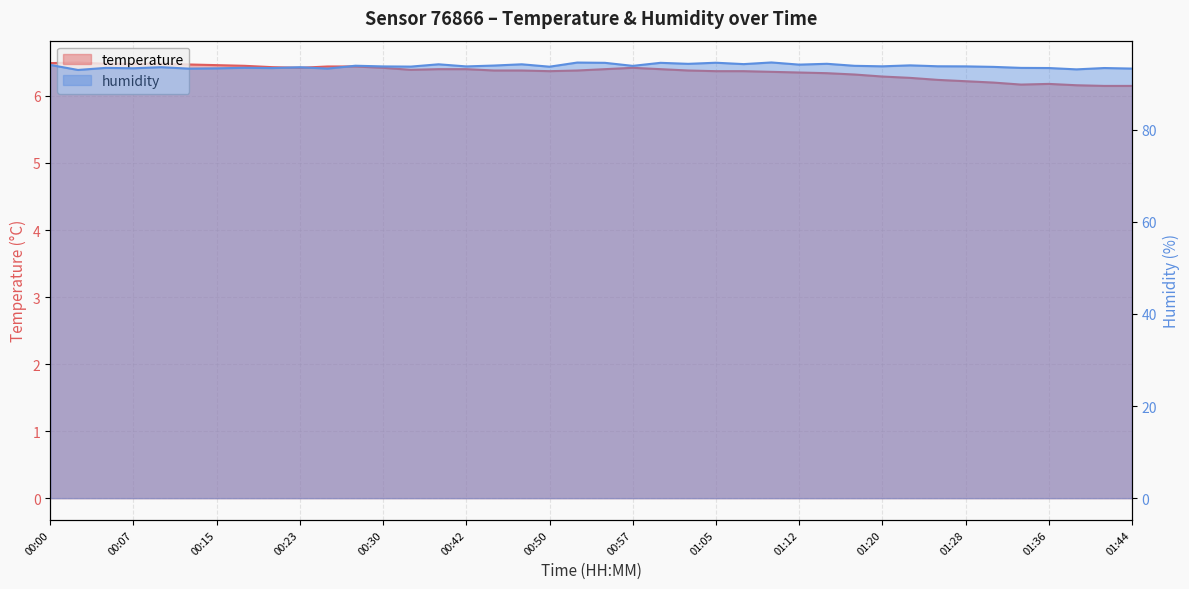

Reading right to left, extract all data points from this chart.

temperature: 01:44=6.2	01:41=6.2	01:39=6.2	01:36=6.2	01:33=6.2	01:31=6.2	01:28=6.2	01:25=6.2	01:23=6.3	01:20=6.3	01:18=6.3	01:15=6.3	01:12=6.3	01:10=6.4	01:07=6.4	01:05=6.4	01:02=6.4	01:00=6.4	00:57=6.4	00:55=6.4	00:52=6.4	00:50=6.4	00:47=6.4	00:44=6.4	00:42=6.4	00:36=6.4	00:33=6.4	00:30=6.4	00:28=6.4	00:25=6.4	00:23=6.4	00:20=6.4	00:18=6.5	00:15=6.5	00:13=6.5	00:10=6.5	00:07=6.5	00:05=6.5	00:02=6.5	00:00=6.5
humidity: 01:44=93.2	01:41=93.4	01:39=93.1	01:36=93.4	01:33=93.4	01:31=93.6	01:28=93.7	01:25=93.7	01:23=93.9	01:20=93.7	01:18=93.8	01:15=94.3	01:12=94.1	01:10=94.6	01:07=94.2	01:05=94.5	01:02=94.3	01:00=94.5	00:57=93.8	00:55=94.5	00:52=94.5	00:50=93.7	00:47=94.2	00:44=93.9	00:42=93.7	00:36=94.2	00:33=93.7	00:30=93.7	00:28=93.9	00:25=93.2	00:23=93.5	00:20=93.3	00:18=93.4	00:15=93.3	00:13=93.2	00:10=93.5	00:07=93.3	00:05=93.4	00:02=92.9	00:00=94.0